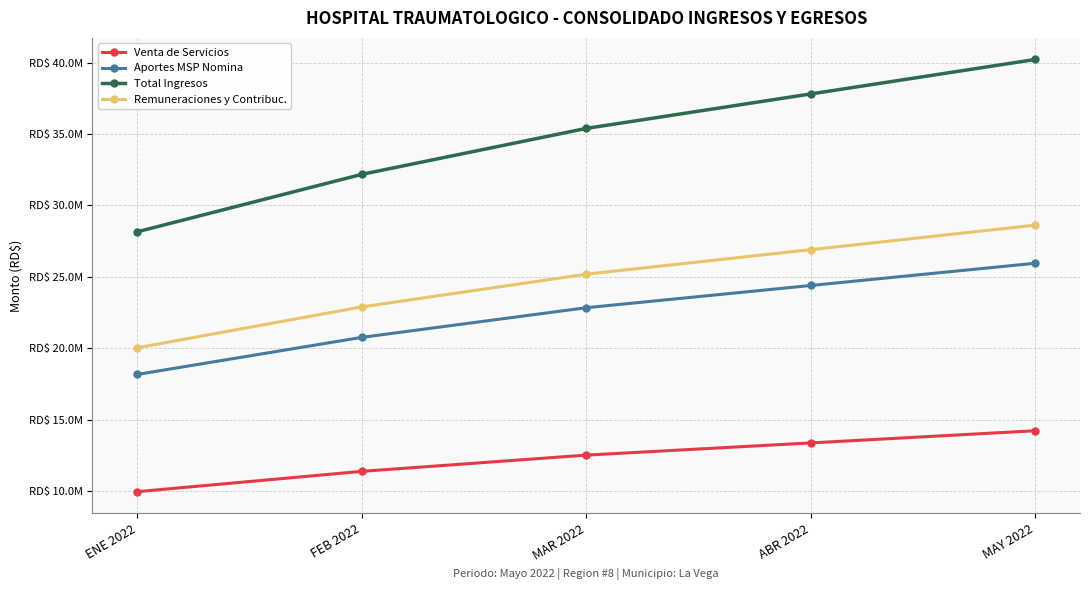

What are all the series names shown in the legend?

Venta de Servicios, Aportes MSP Nomina, Total Ingresos, Remuneraciones y Contribuc.